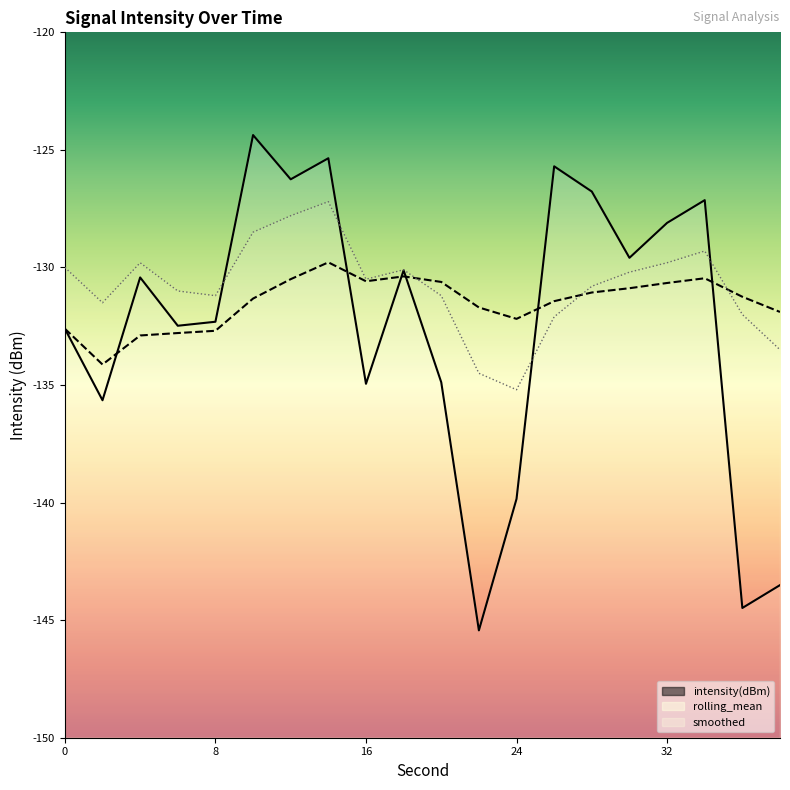

Reading left to right, transcribe all the data shown in this chart.

intensity(dBm): -132.6	-135.6	-130.4	-132.5	-132.3	-124.4	-126.3	-125.4	-134.9	-130.1	-134.9	-145.4	-139.8	-125.7	-126.8	-129.6	-128.1	-127.1	-144.5	-143.5
rolling_mean: -132.6	-134.1	-132.9	-132.8	-132.7	-131.3	-130.5	-129.8	-130.6	-130.4	-130.6	-131.7	-132.2	-131.4	-131.1	-130.9	-130.7	-130.5	-131.2	-131.9
smoothed: -130.0	-131.5	-129.8	-131.0	-131.2	-128.5	-127.8	-127.2	-130.5	-130.1	-131.2	-134.5	-135.2	-132.1	-130.8	-130.2	-129.8	-129.3	-132.0	-133.5